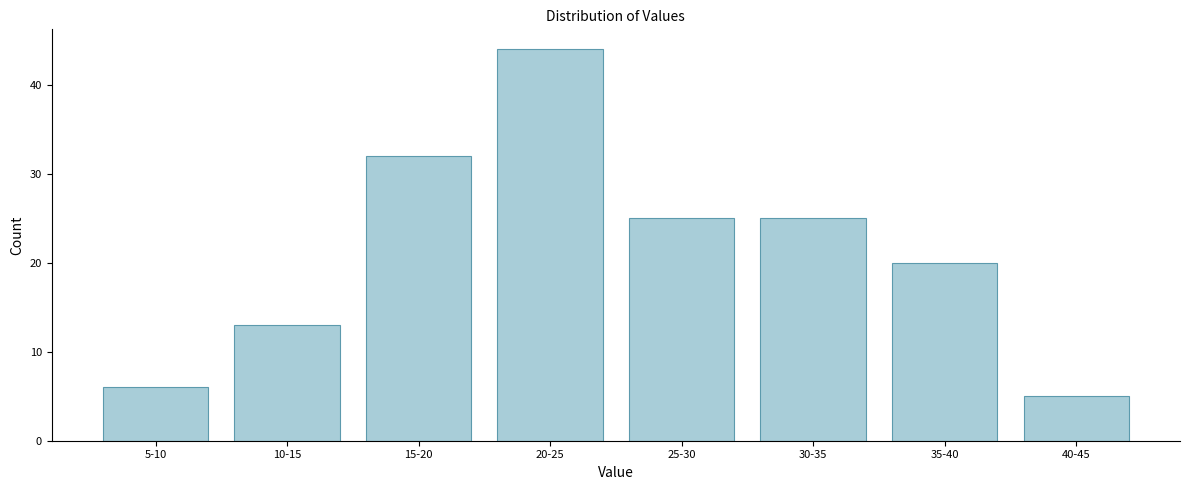

Reading left to right, what are all the values shown in this chart?

6	13	32	44	25	25	20	5